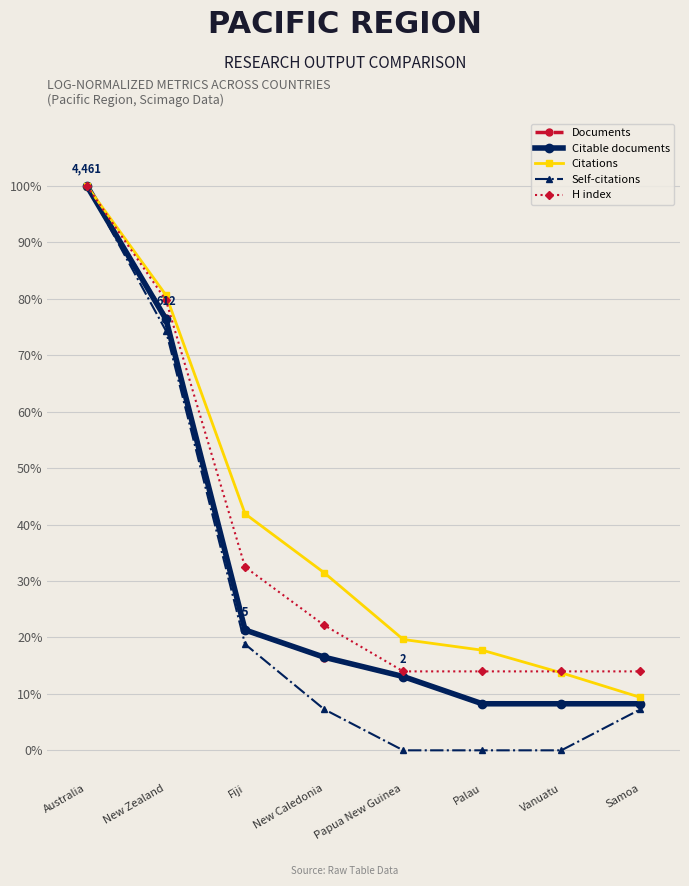

Reading left to right, what are all the values shown in this chart?

Documents: Australia=100.0	New Zealand=76.7	Fiji=21.2	New Caledonia=16.4	Papua New Guinea=13.0	Palau=8.2	Vanuatu=8.2	Samoa=8.2
Citable documents: Australia=100.0	New Zealand=76.4	Fiji=21.3	New Caledonia=16.5	Papua New Guinea=13.1	Palau=8.2	Vanuatu=8.2	Samoa=8.2
Citations: Australia=100.0	New Zealand=80.7	Fiji=41.9	New Caledonia=31.5	Papua New Guinea=19.6	Palau=17.7	Vanuatu=13.7	Samoa=9.4
Self-citations: Australia=100.0	New Zealand=74.3	Fiji=18.8	New Caledonia=7.3	Papua New Guinea=0.0	Palau=0.0	Vanuatu=0.0	Samoa=7.3
H index: Australia=100.0	New Zealand=79.7	Fiji=32.5	New Caledonia=22.2	Papua New Guinea=14.0	Palau=14.0	Vanuatu=14.0	Samoa=14.0